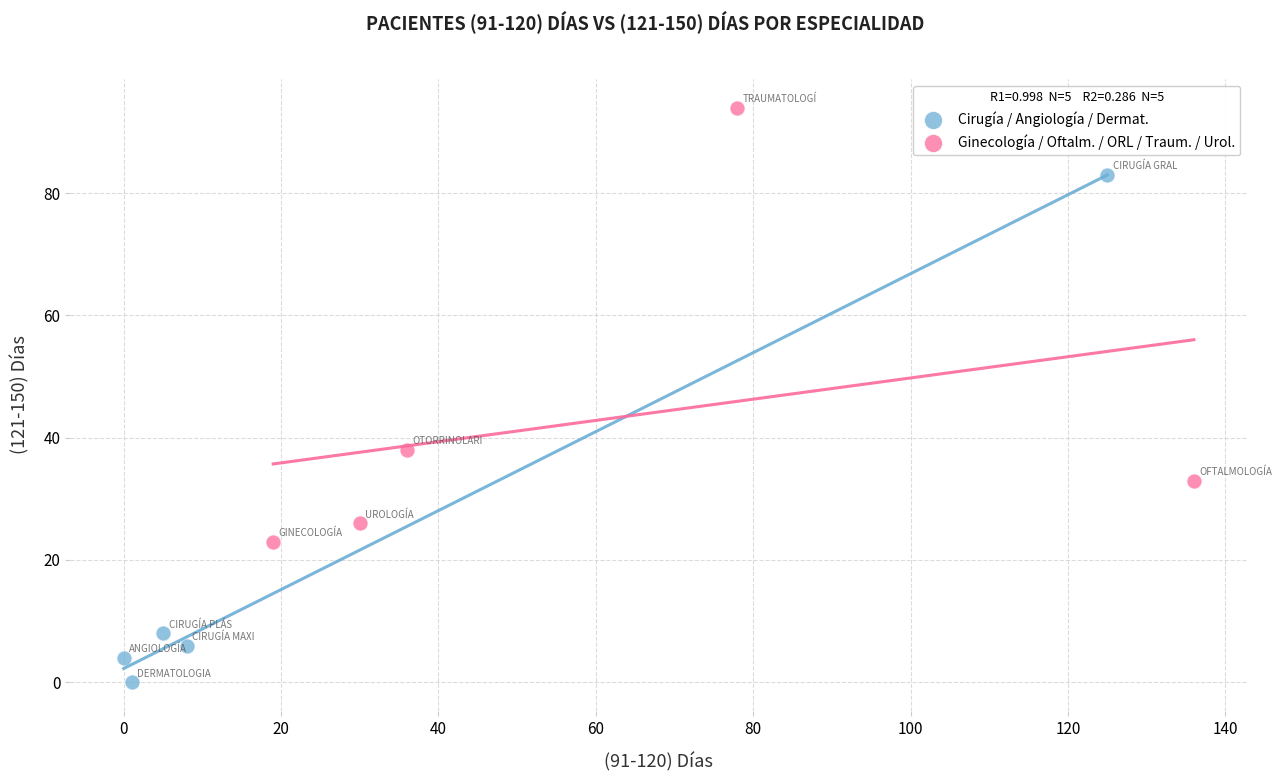

Which series contains the lowest Y value?

Cirugía / Angiología / Dermat.